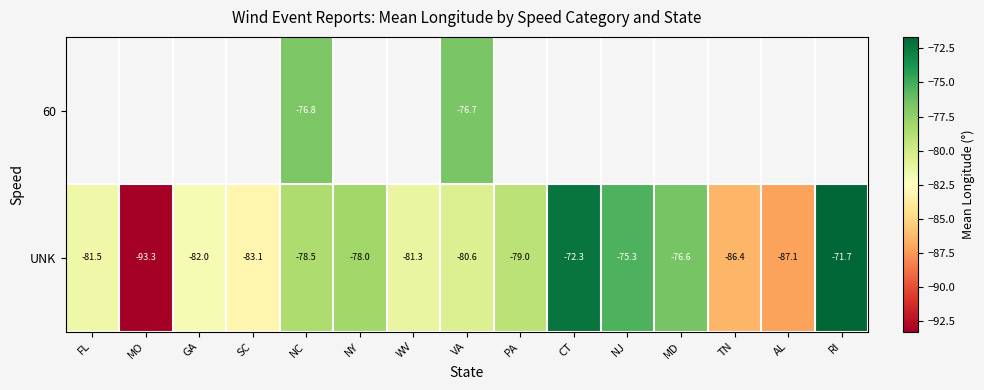

At which label does UNK reach its peak?

RI